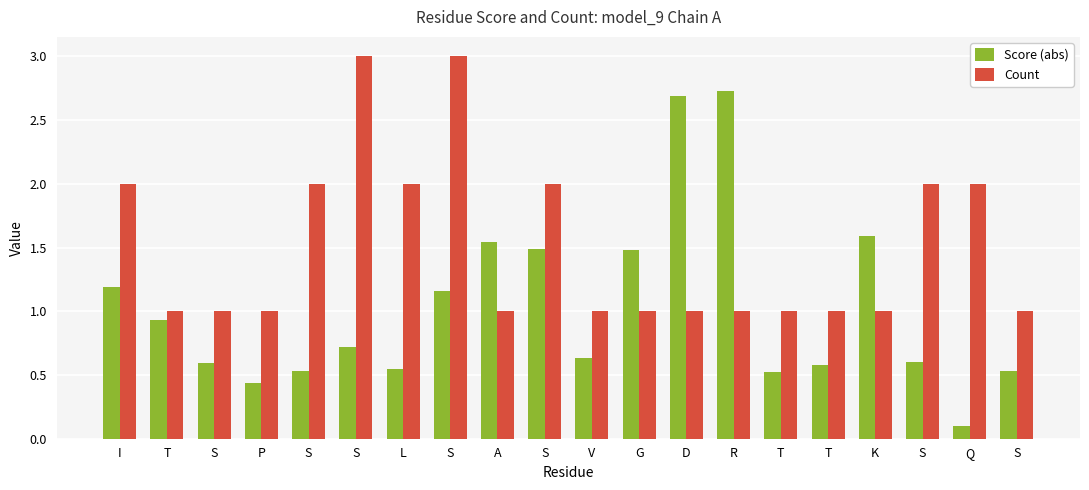

Which series has the widest spread of values?

Score (abs)